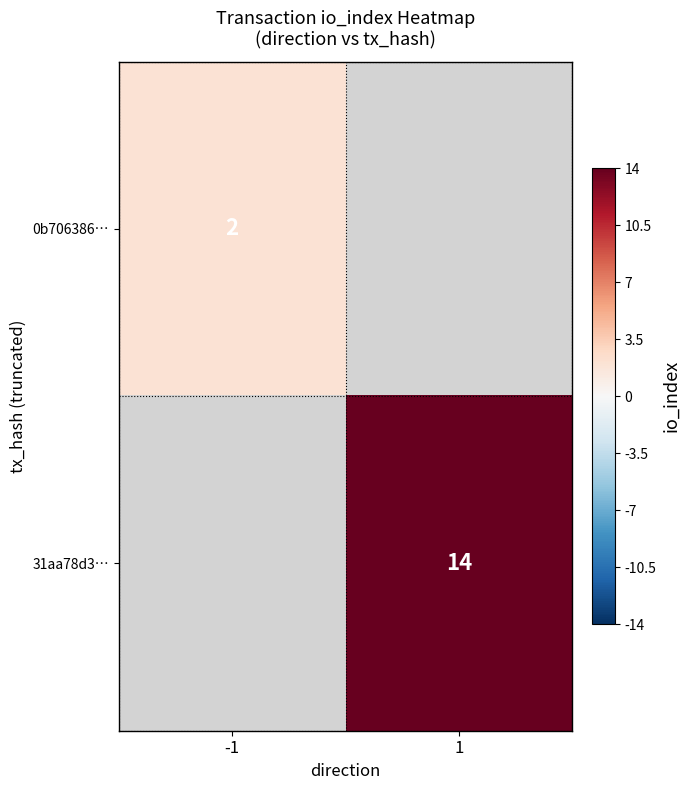

At which category does the chart reach its peak across all series?

1